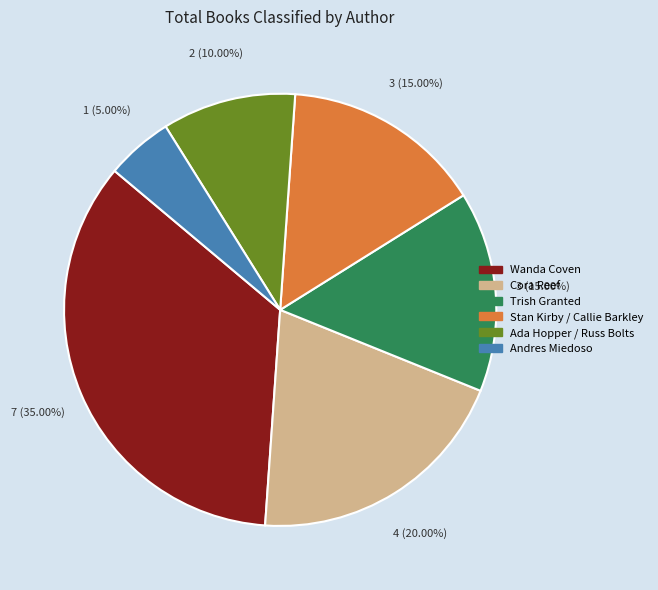

Count the number of slices in the pie.

6